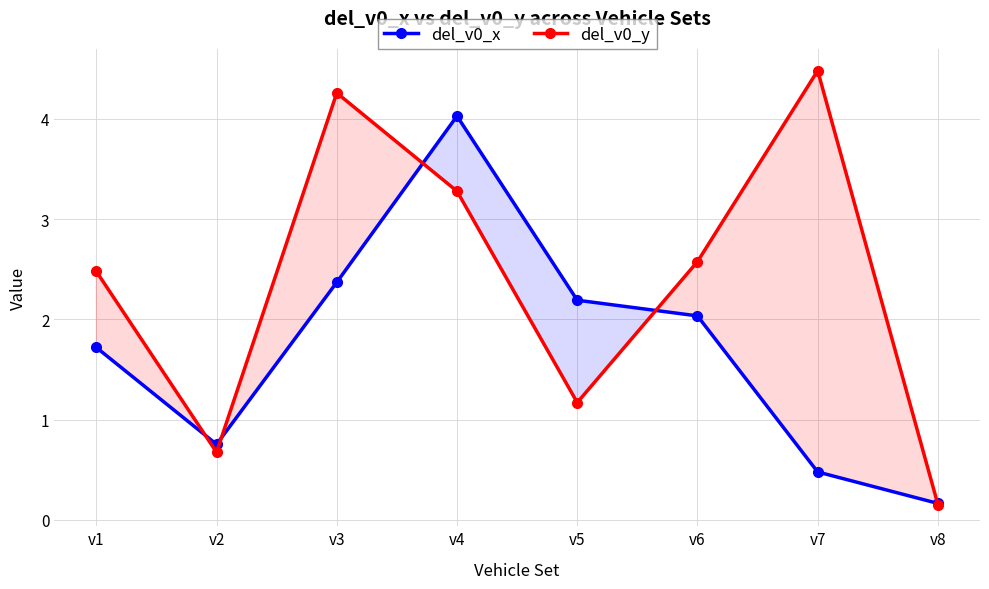

Between v7 and v1, which is larger?

v1